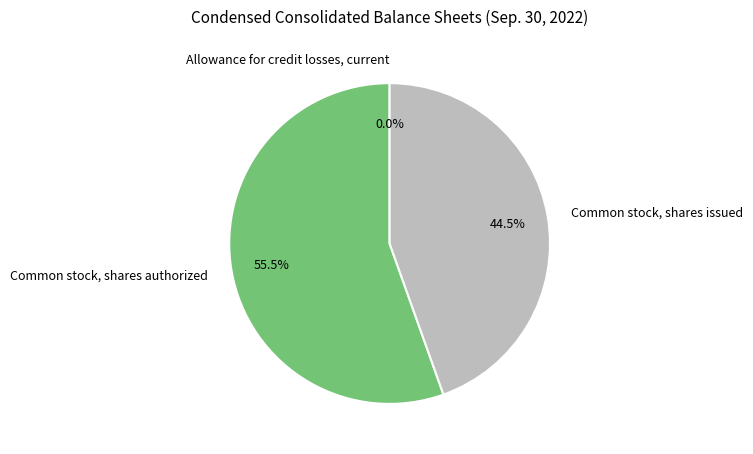

What is the majority slice?

Common stock, shares authorized